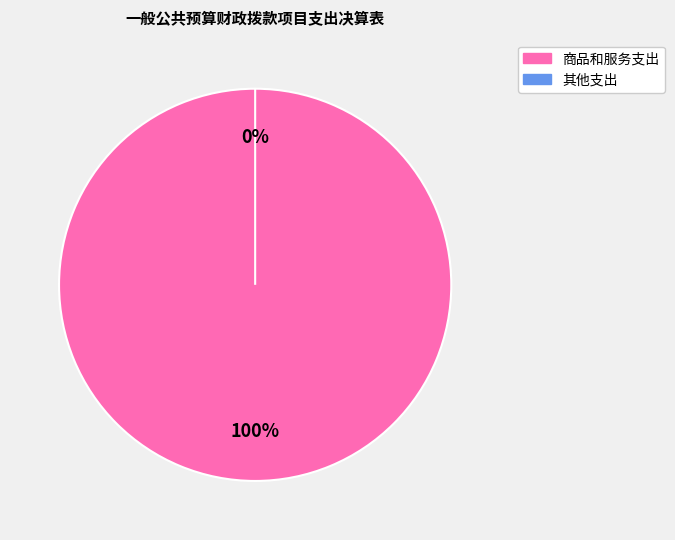

Between 商品和服务支出 and 其他支出, which is larger?

商品和服务支出